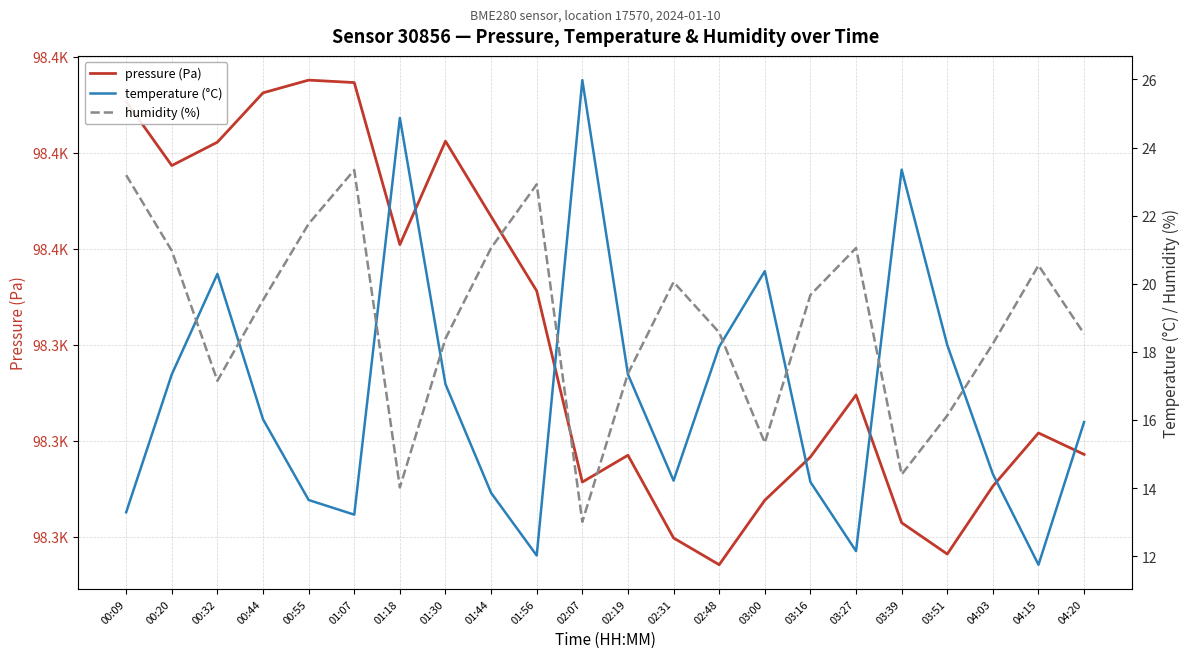

What is the label of the 9th point from the left?

01:44